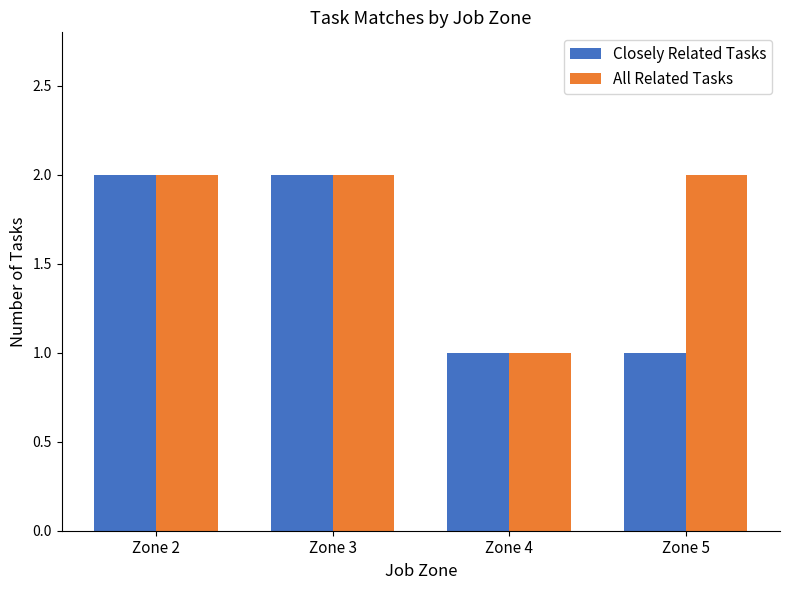

At which label is All Related Tasks closest to 1?

Zone 4